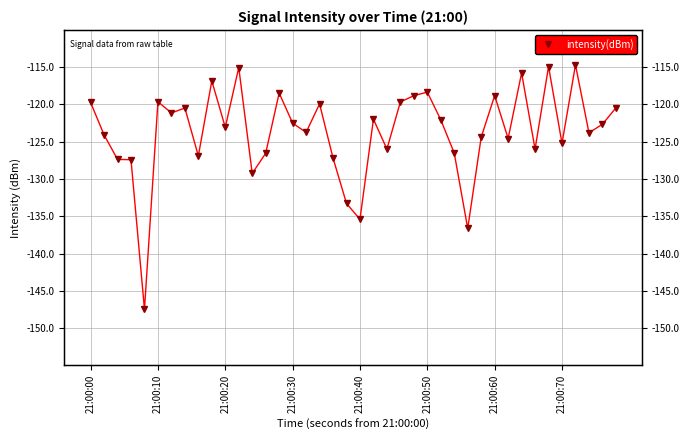

How many values exceed -122?

17